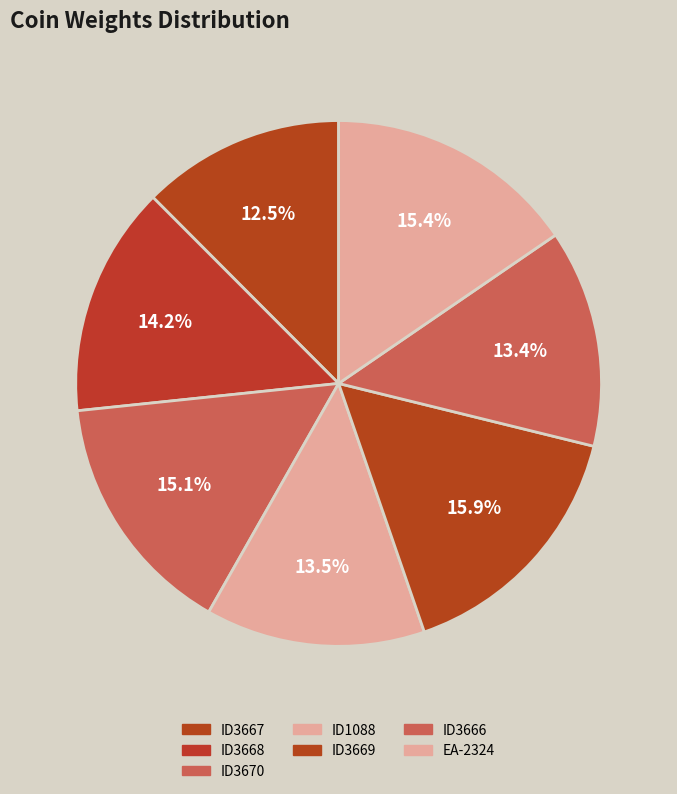

To the nearest percent, what portion does ID3667 represent?

12%